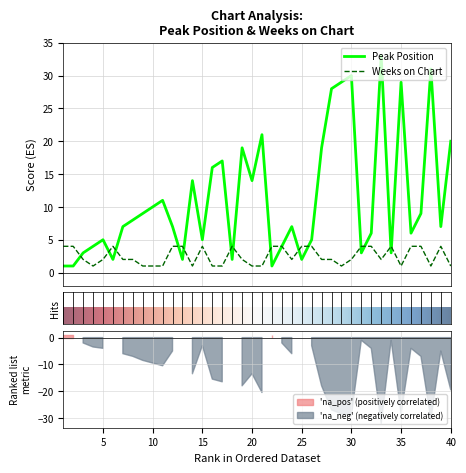

Is it true that Weeks on Chart equals 6 at 12?

False